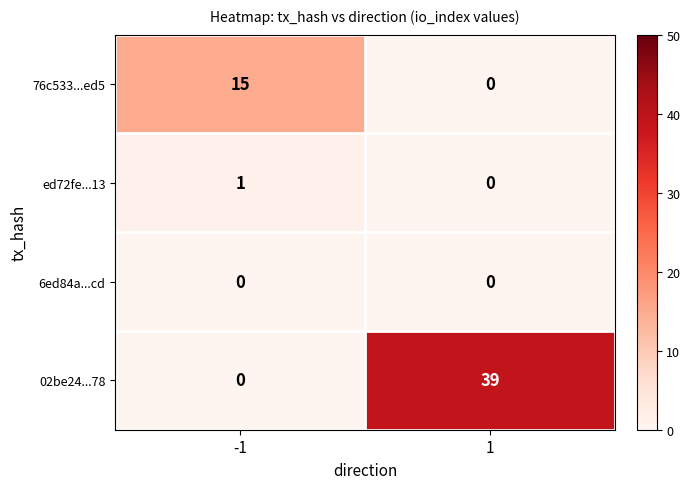

Is the value of ed72fe...13 at -1 greater than the value of 6ed84a...cd at 1?

Yes